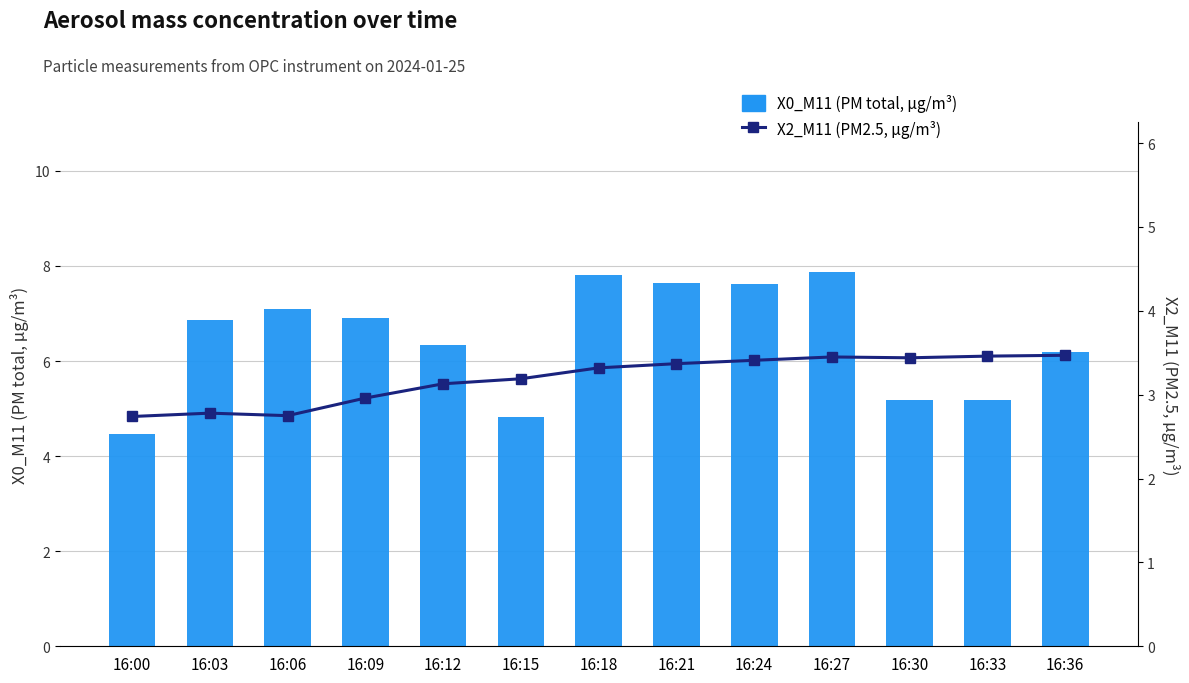

Rank the categories by X2_M11 (PM2.5, µg/m³) value from lowest to highest.

16:00, 16:06, 16:03, 16:09, 16:12, 16:15, 16:18, 16:21, 16:24, 16:30, 16:27, 16:33, 16:36